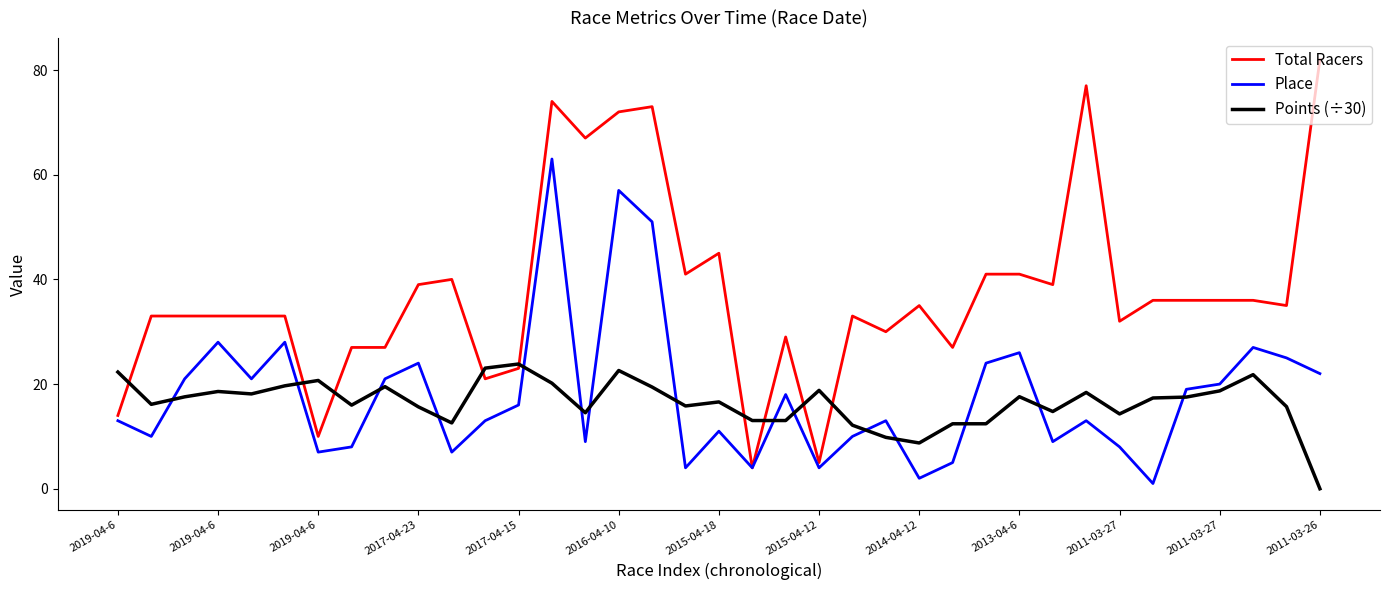

Which series has the largest total across all categories?

Total Racers